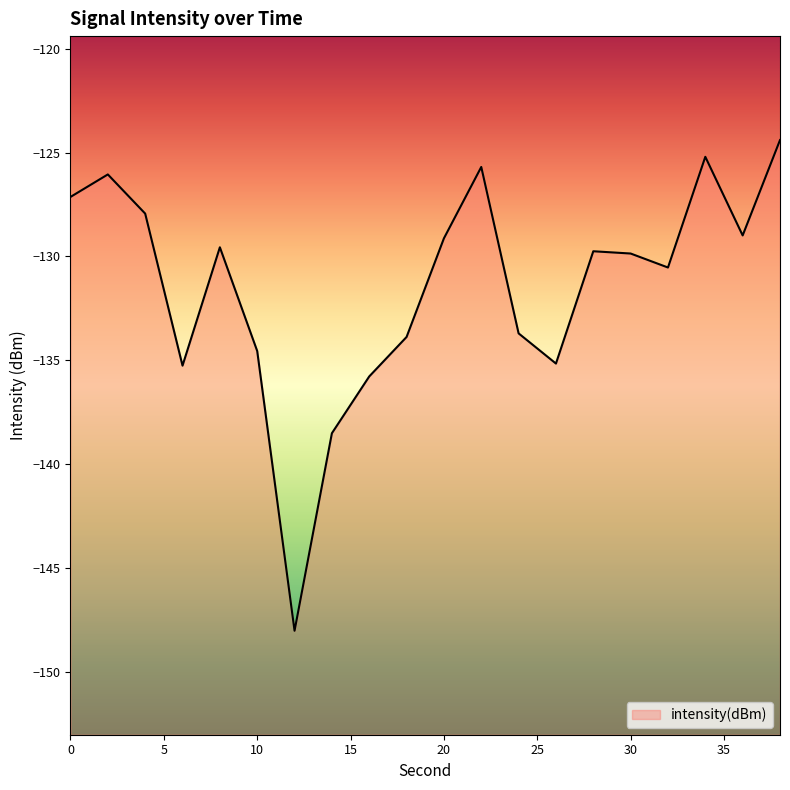

How many points are lower than both their immediate neighbors (excluding endpoints)?

5